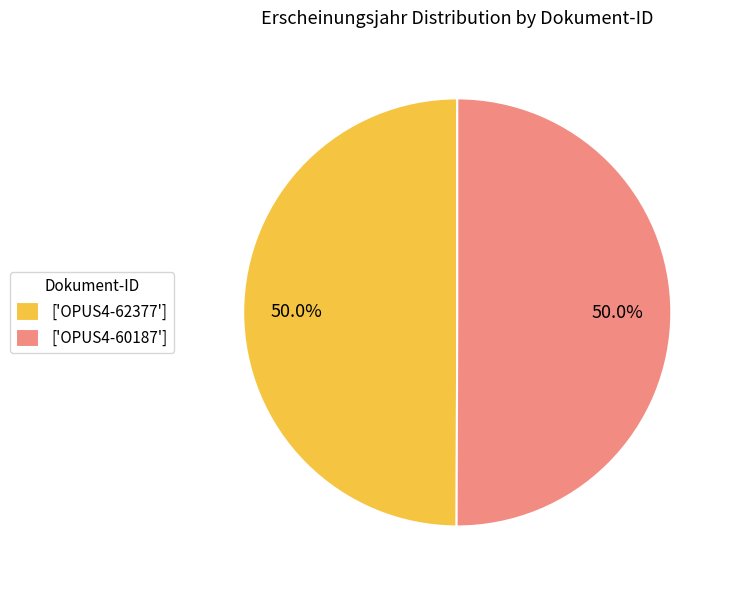

What is the ratio of the value at ['OPUS4-60187'] to the value at ['OPUS4-62377']?

1.0